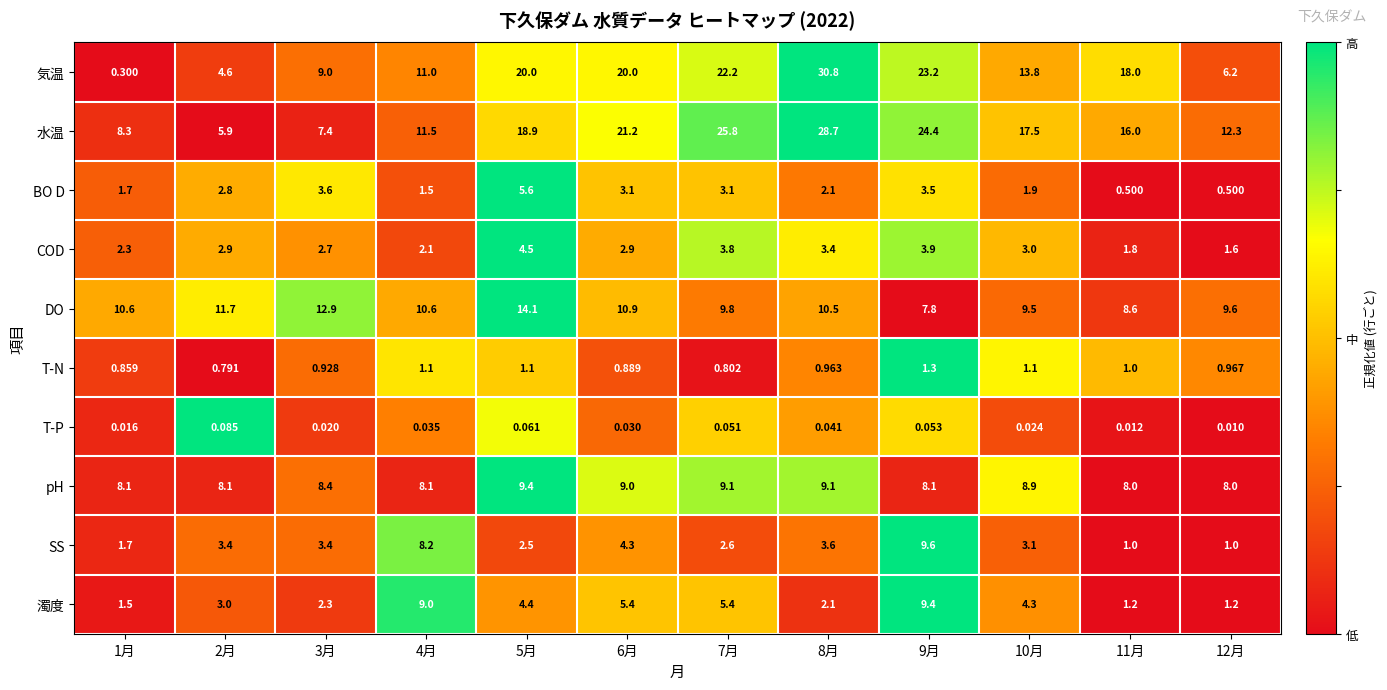

Which series has the largest total across all categories?

水温